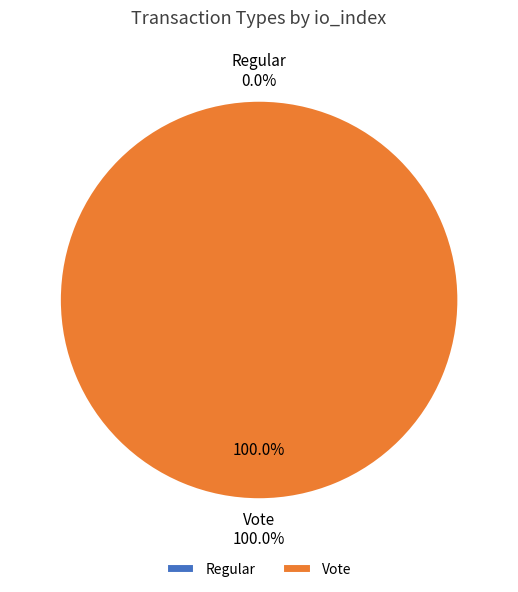

Combined, do Vote and Regular account for over 50%?

Yes